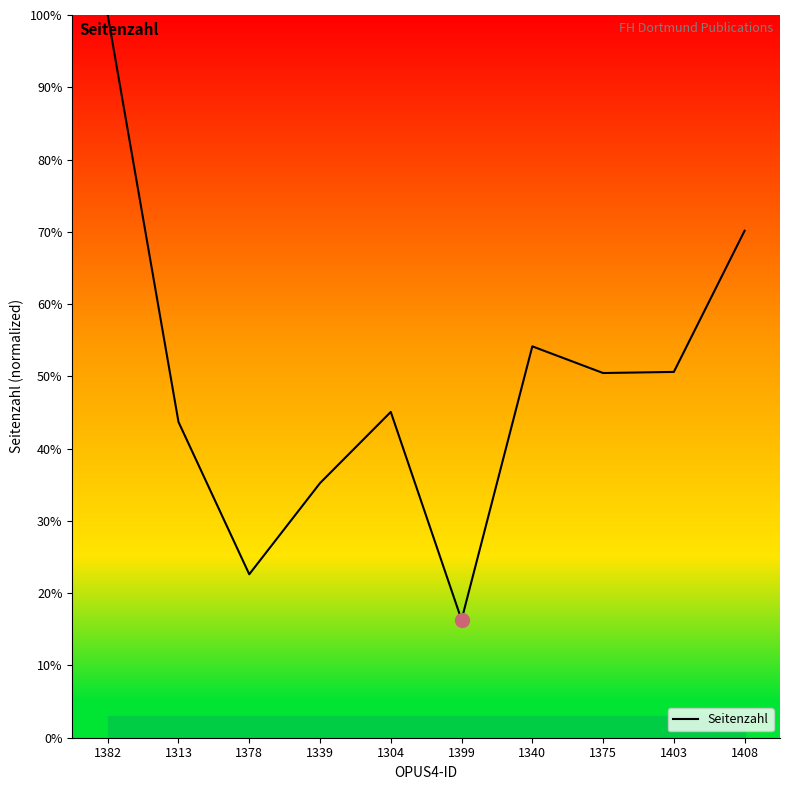

At which category does the chart reach its minimum across all series?

1399